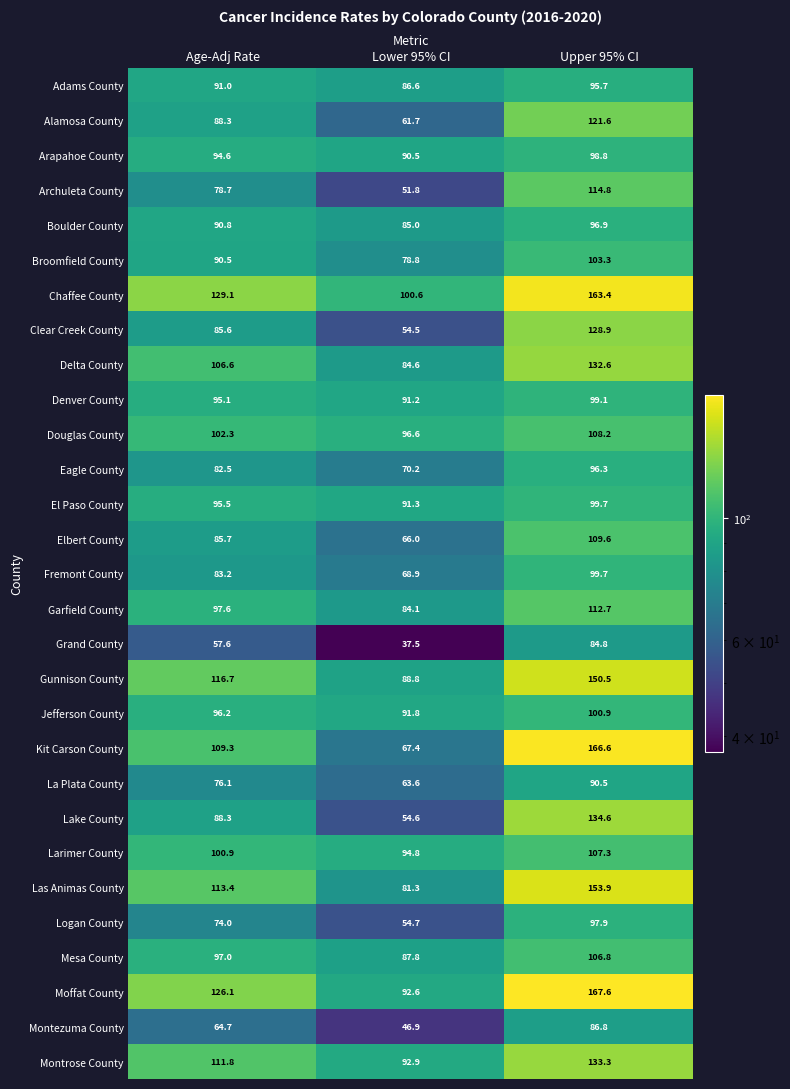

What is the spread (max minus min) of values at Upper 95% CI?

82.8